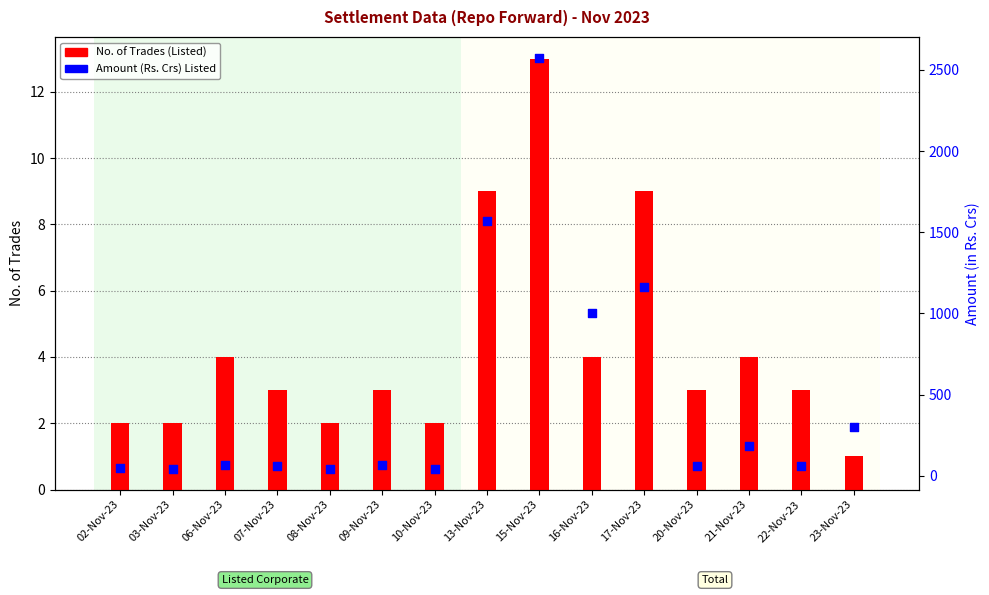

Which series has the largest total across all categories?

Amount (Rs. Crs) Listed